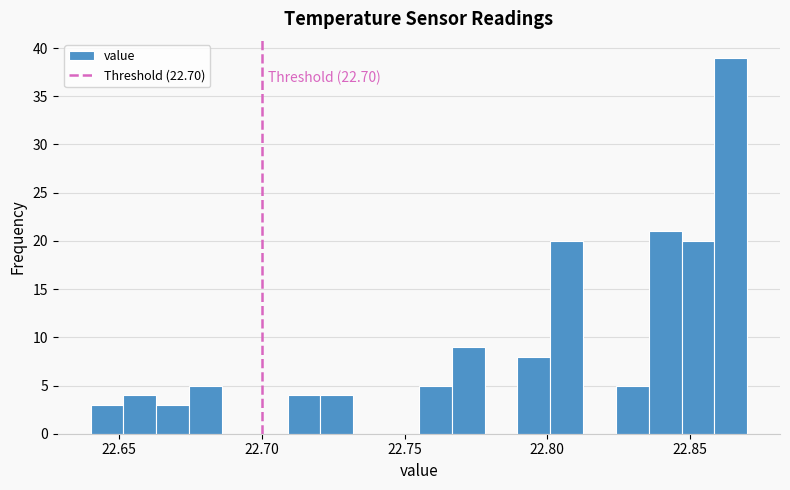

Read against the x-axis, roughly where is the centre of the tallest bar?

22.865